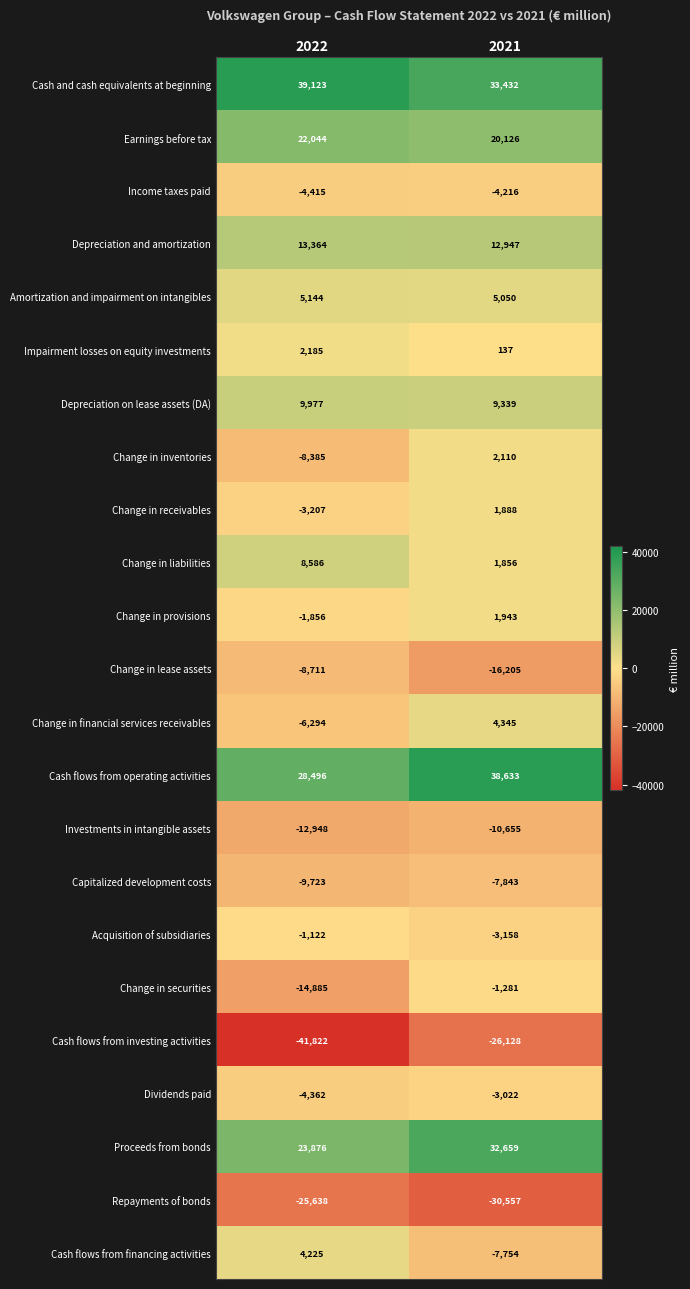

What is the total value across all series at 2021?

53646